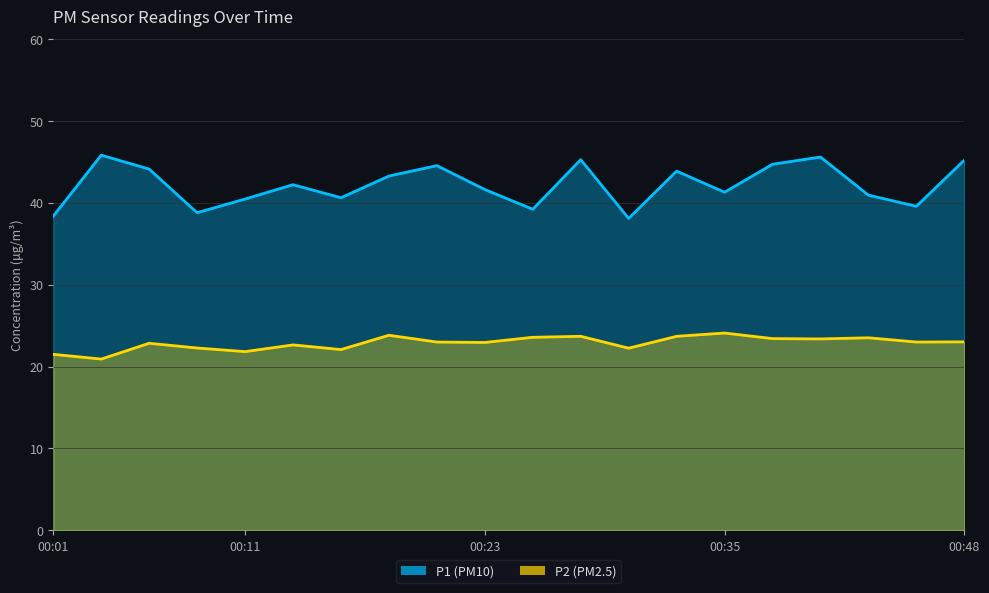

Reading right to left, extract all data points from this chart.

P1: 45.2	39.6	41.0	45.6	44.7	41.3	43.9	38.1	45.3	39.2	41.6	44.5	43.3	40.6	42.2	40.5	38.8	44.1	45.8	38.4
P2: 23.0	23.0	23.5	23.4	23.4	24.1	23.7	22.2	23.7	23.6	22.9	23.0	23.8	22.1	22.6	21.8	22.3	22.9	20.9	21.5